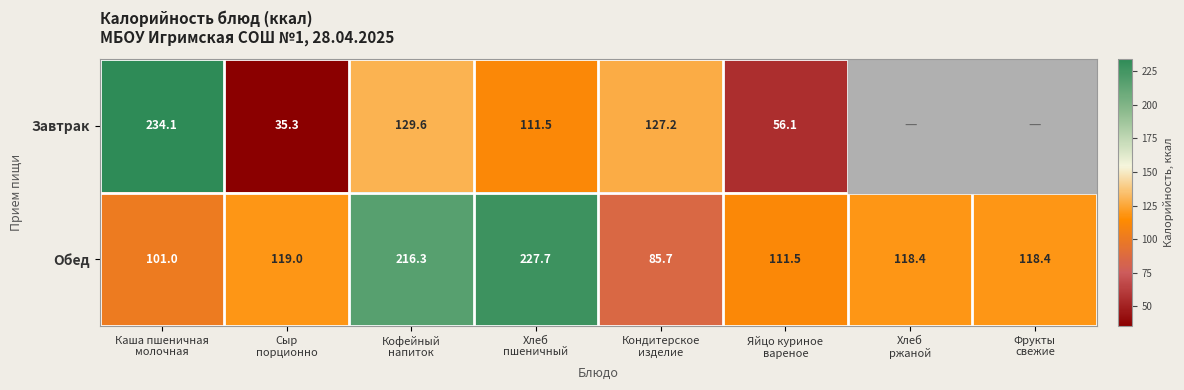

What is the highest value of the Обед series?

227.7